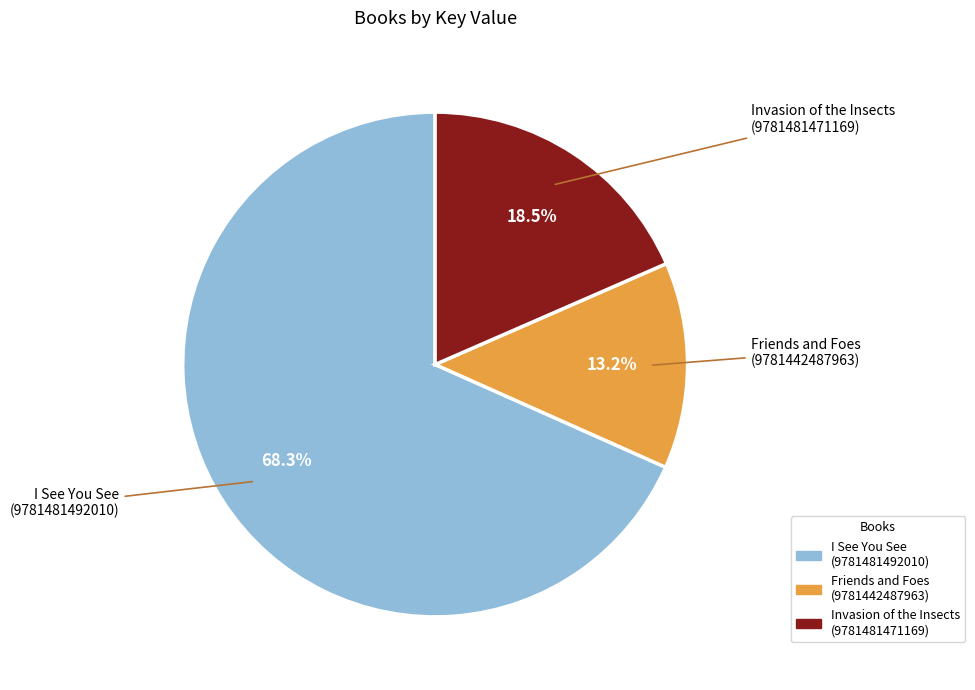

How many slices are in this pie chart?

3